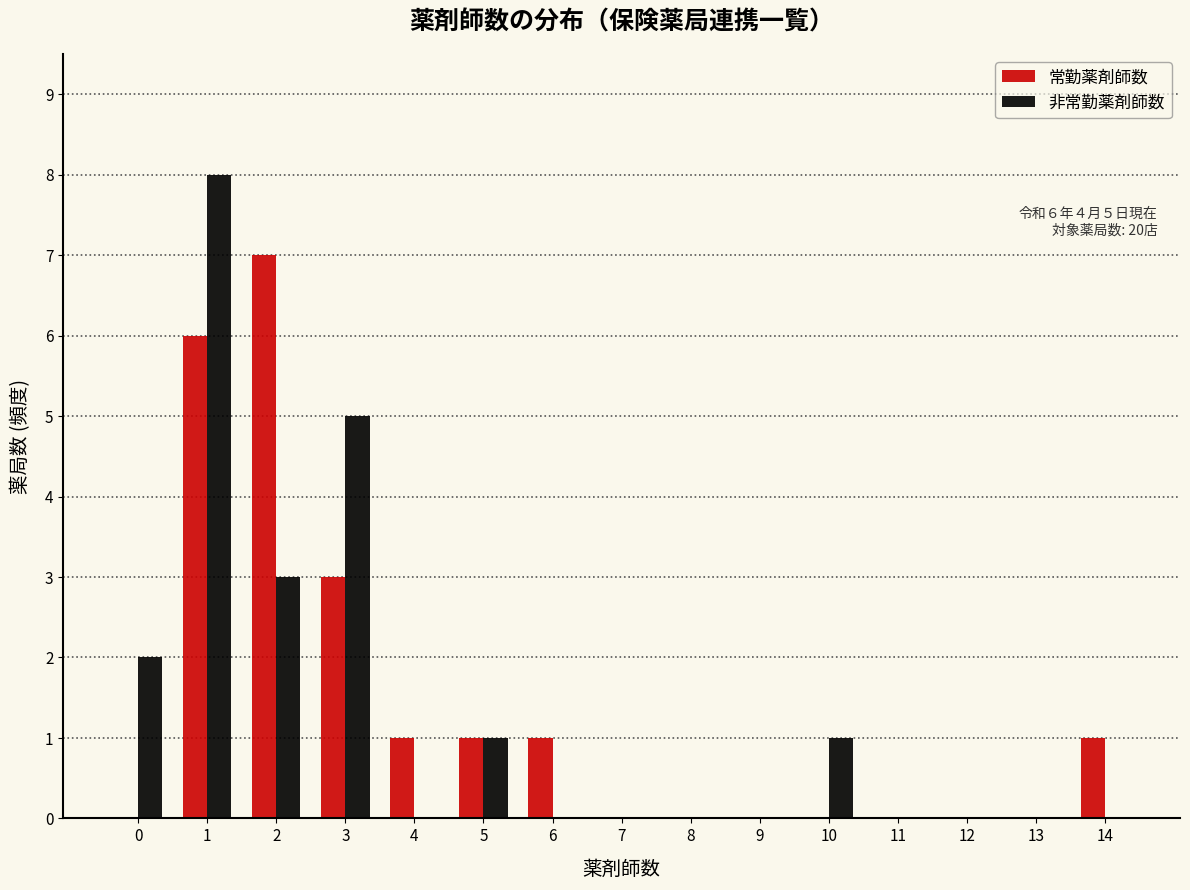

Reading left to right, what are all the values shown in this chart?

常勤薬剤師数: 0=0	1=6	2=7	3=3	4=1	5=1	6=1	7=0	8=0	9=0	10=0	11=0	12=0	13=0	14=1
非常勤薬剤師数: 0=2	1=8	2=3	3=5	4=0	5=1	6=0	7=0	8=0	9=0	10=1	11=0	12=0	13=0	14=0